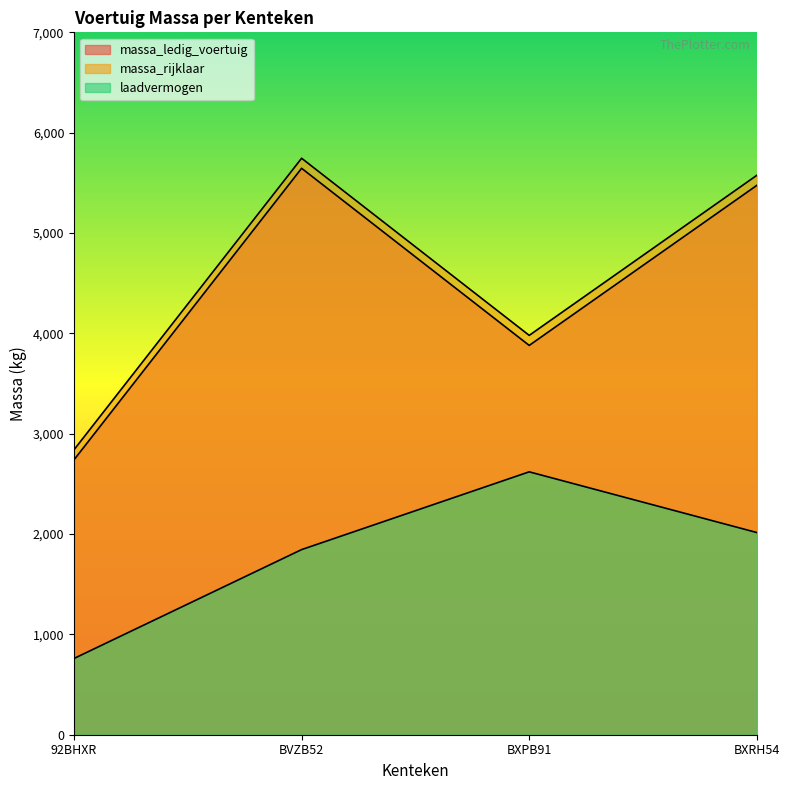

What is the difference between the laadvermogen values at BXPB91 and BXRH54?

605